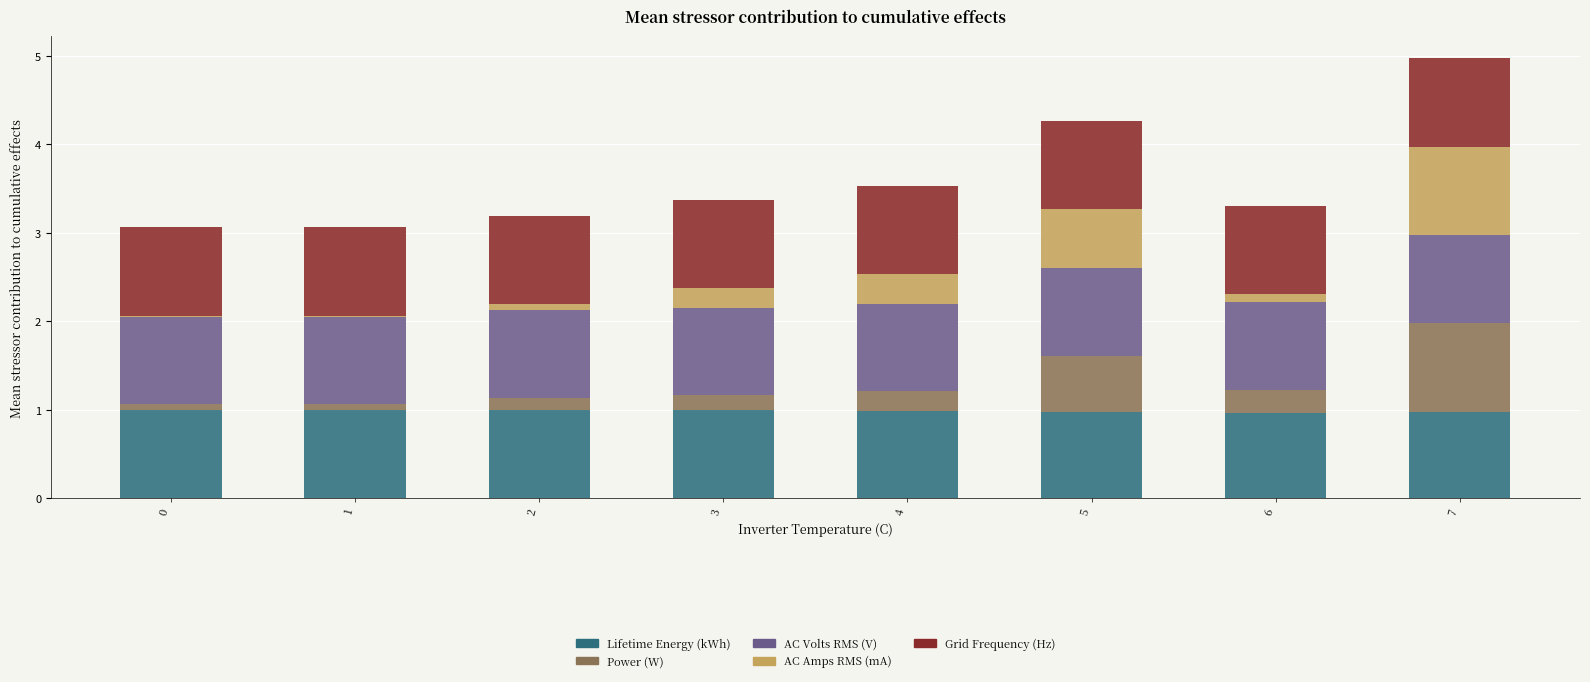

What is the highest value of the Lifetime Energy (kWh) series?

1.0